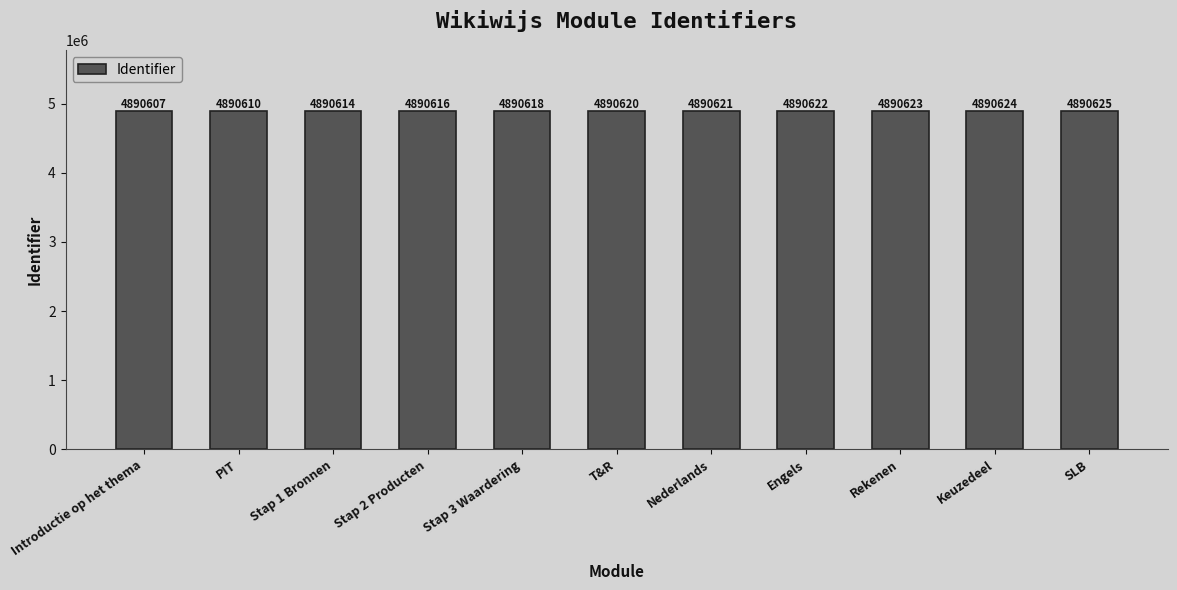

The value at Stap 3 Waardering is 7872178. True or false?

False